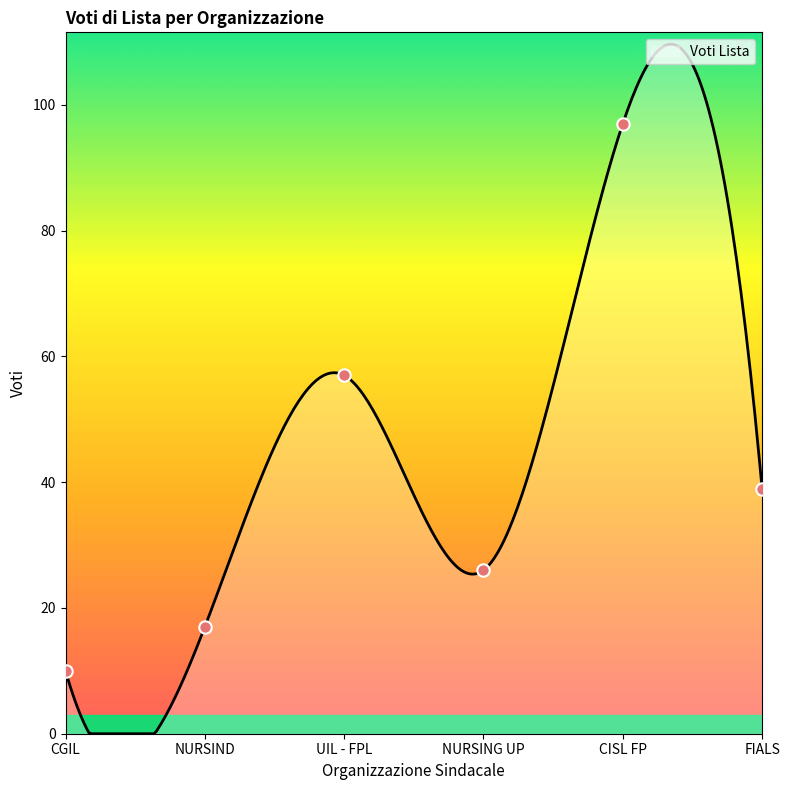

What is the change in value from CGIL to UIL - FPL?

+47